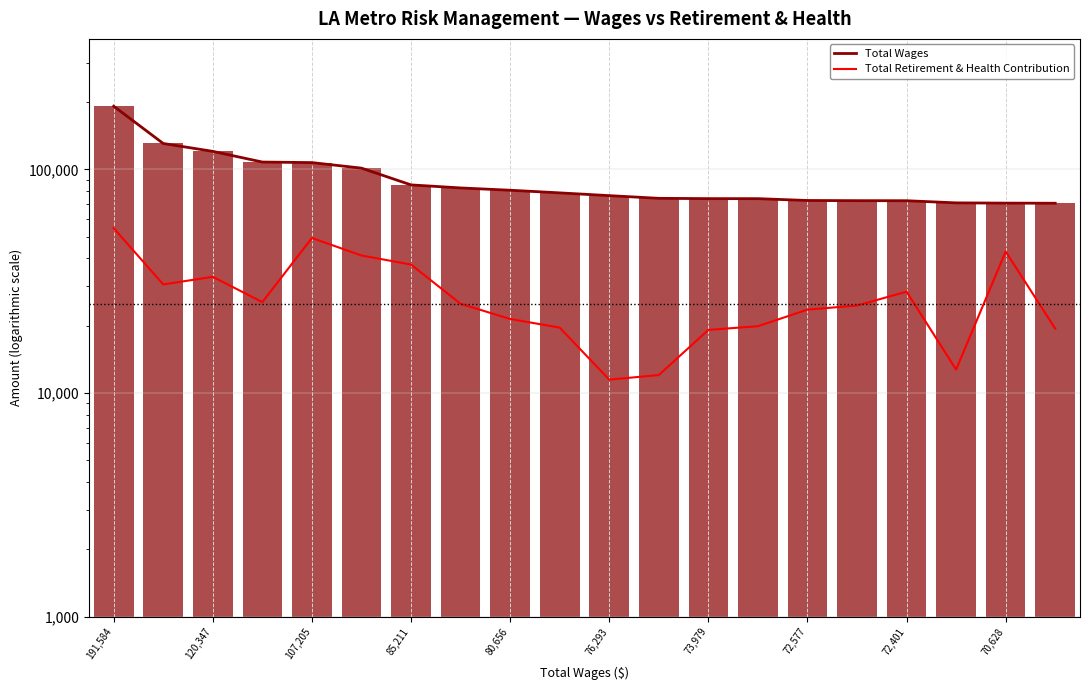

Which has a higher value, 120,347 or 73,979?

120,347